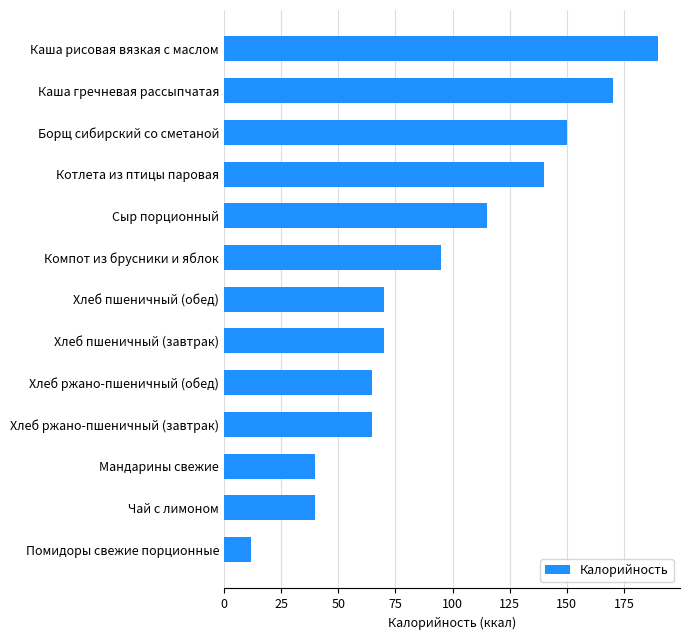

Approximately how many times larger is the value at Сыр порционный compared to Котлета из птицы паровая?

0.8